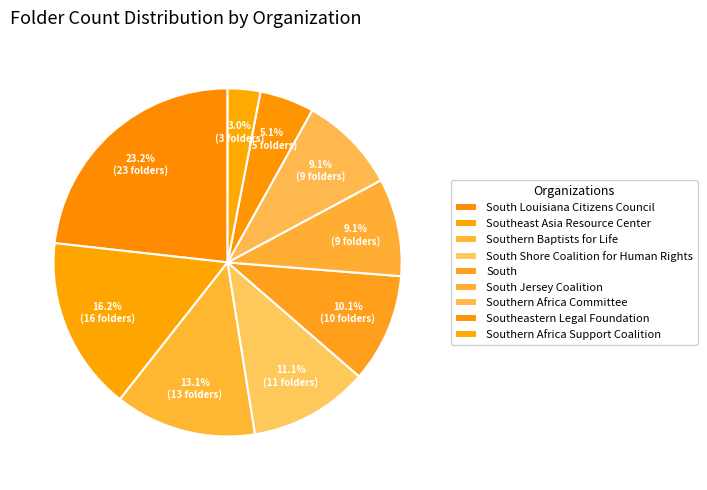

How many segments does this pie chart have?

9